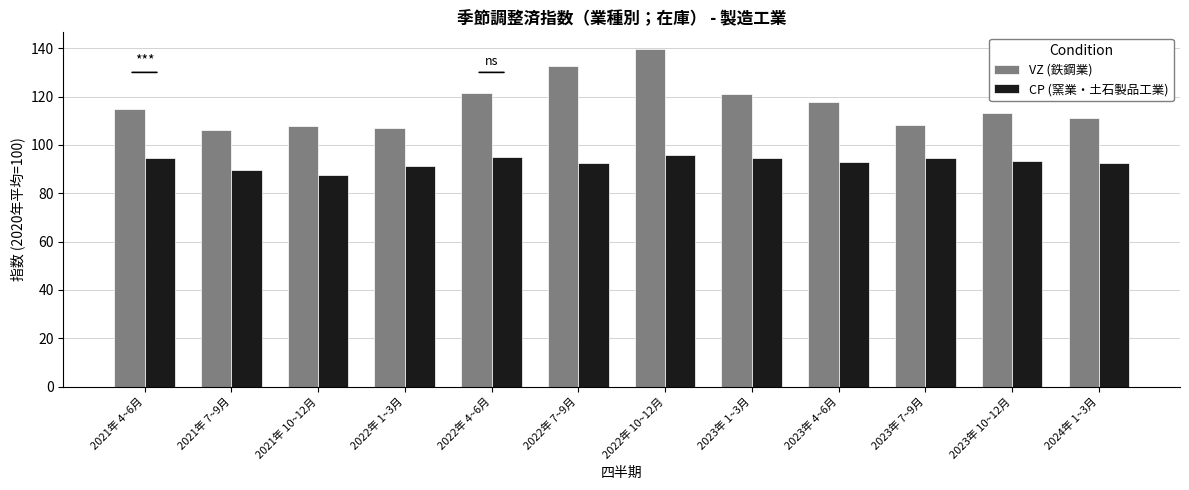

What is the difference between the maximum and minimum values in the CP (窯業・土石製品工業) series?

8.1